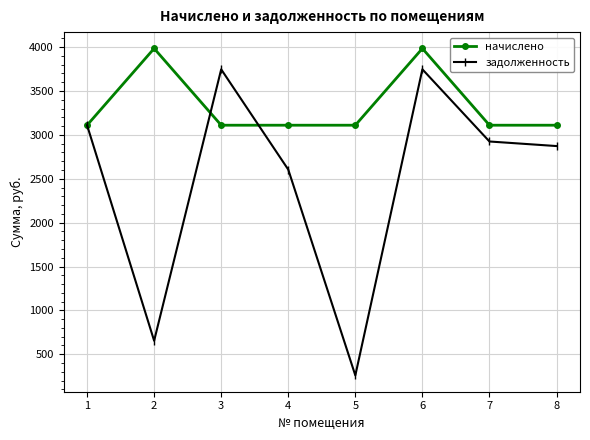

How many values in the задолженность series exceed 2924?

4